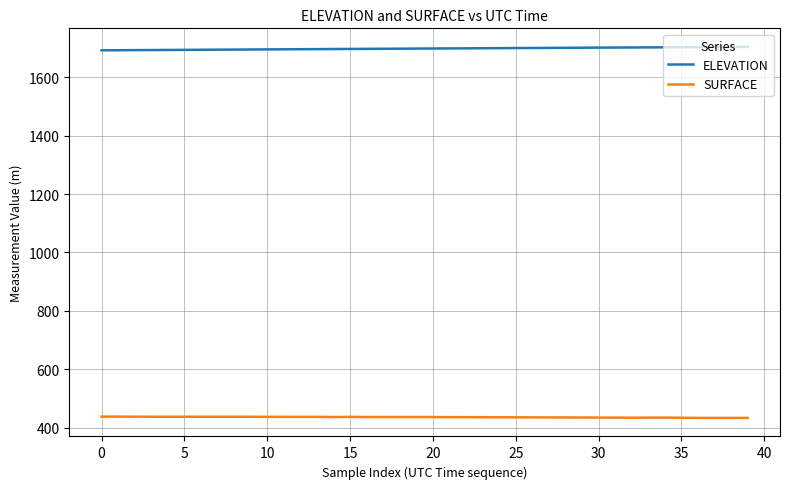

Rank the series by their average value, from lowest to highest.

SURFACE, ELEVATION